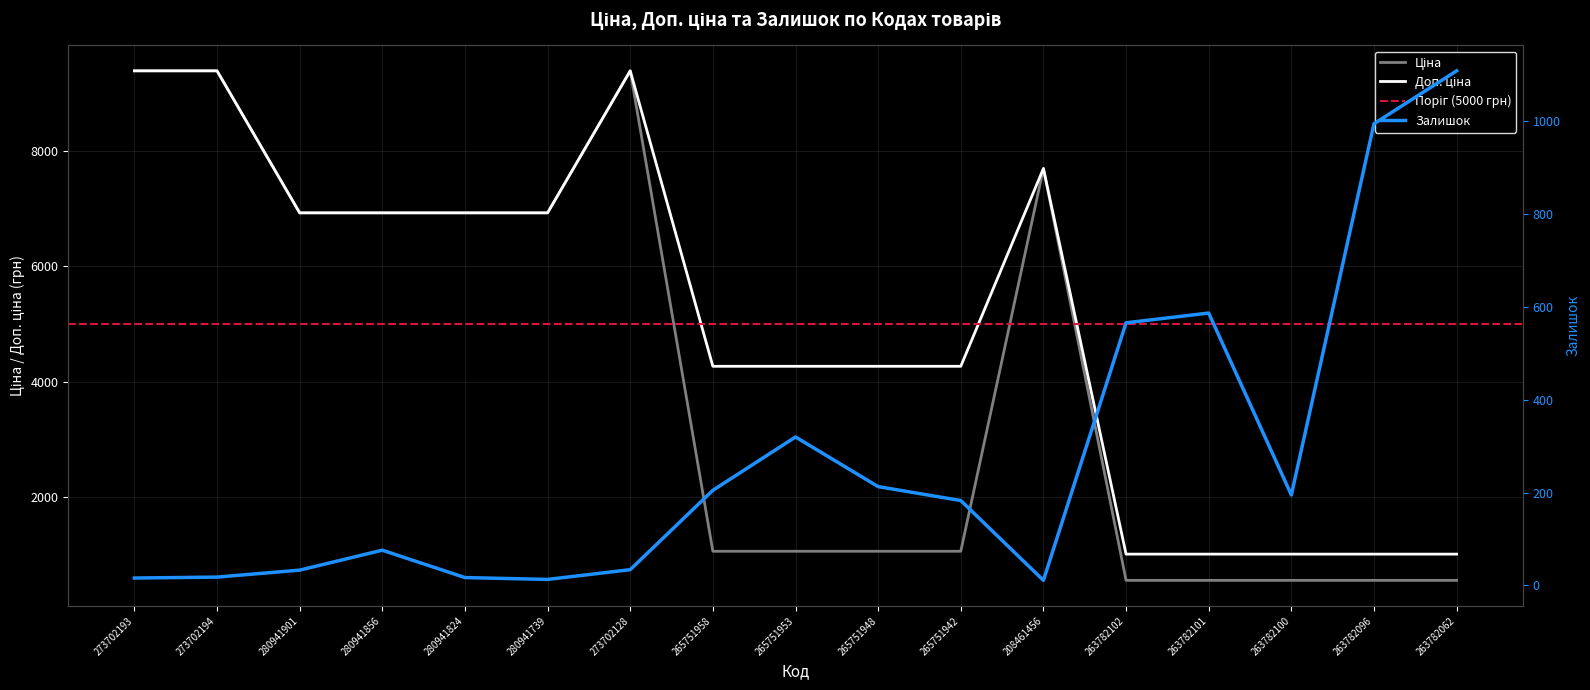

What is the average value of the Ціна series?

4155.1